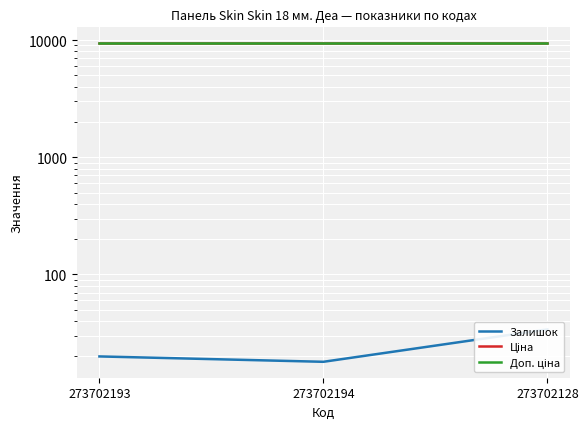

Is this an area chart (filled region under the line)?

No